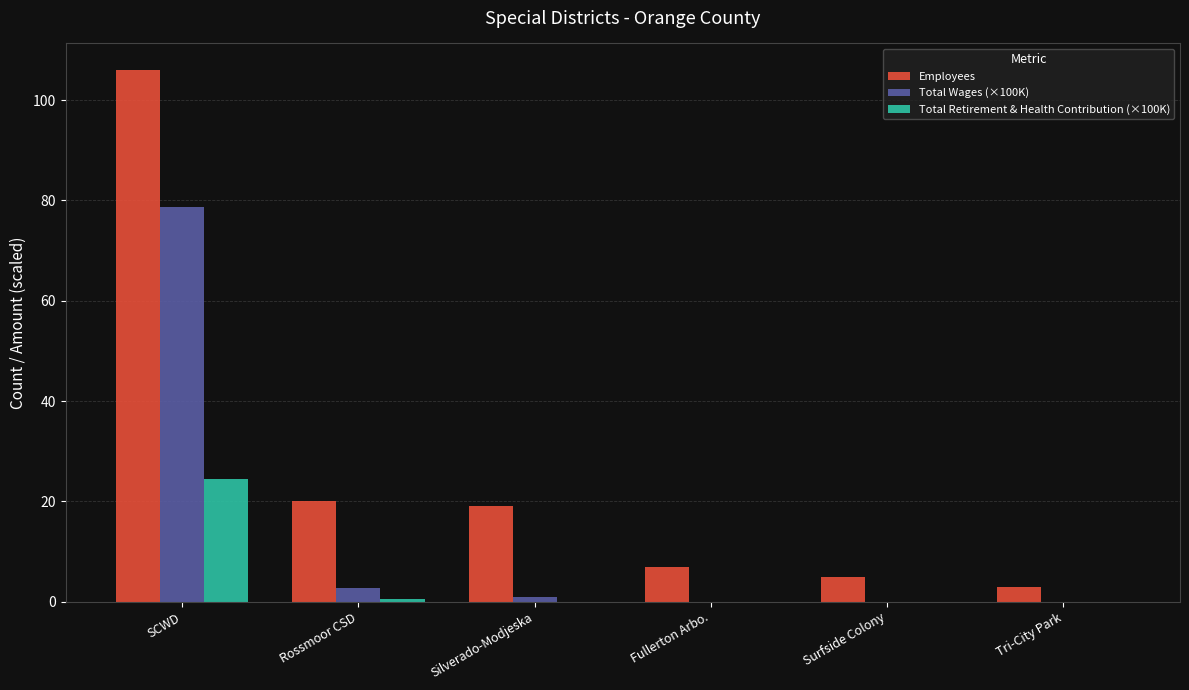

Which series changed the most between Fullerton Arbo. and Tri-City Park?

Employees